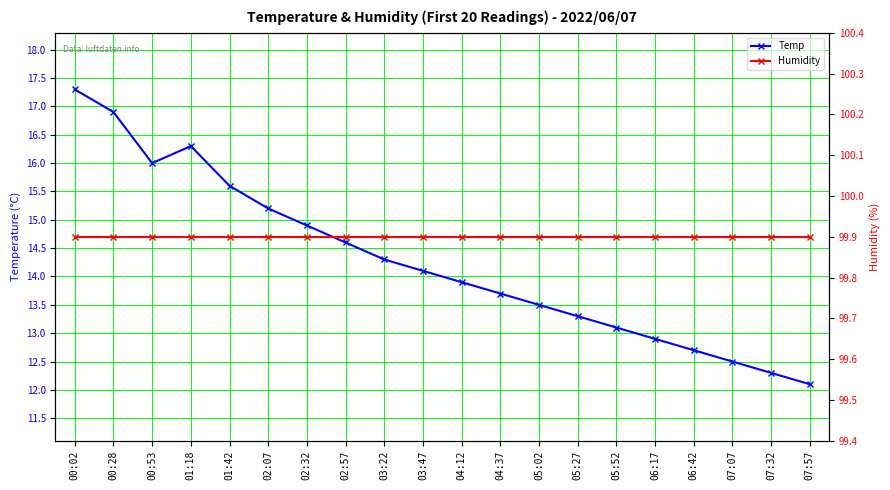

What is the value of the Temp point at the 16th from the left?

12.9